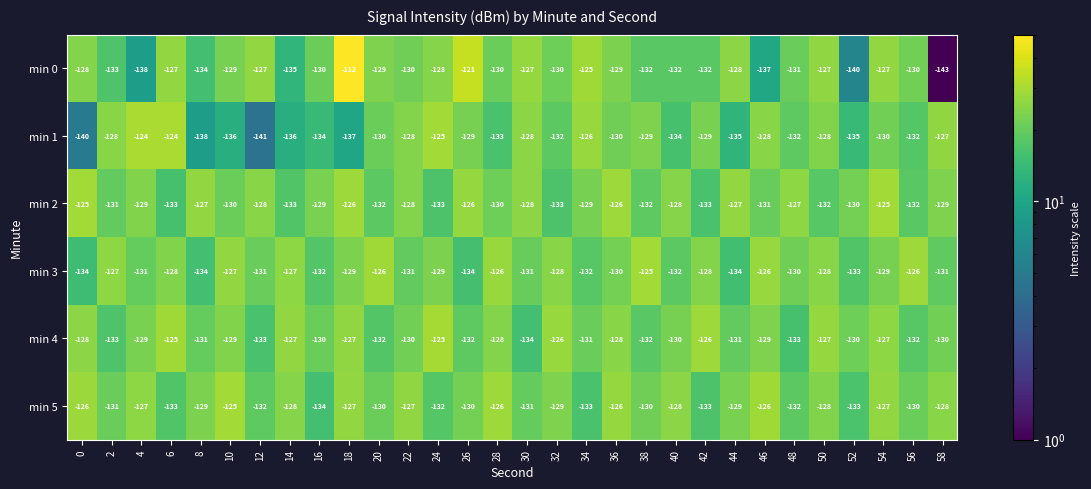

Which series has the largest total across all categories?

min 5